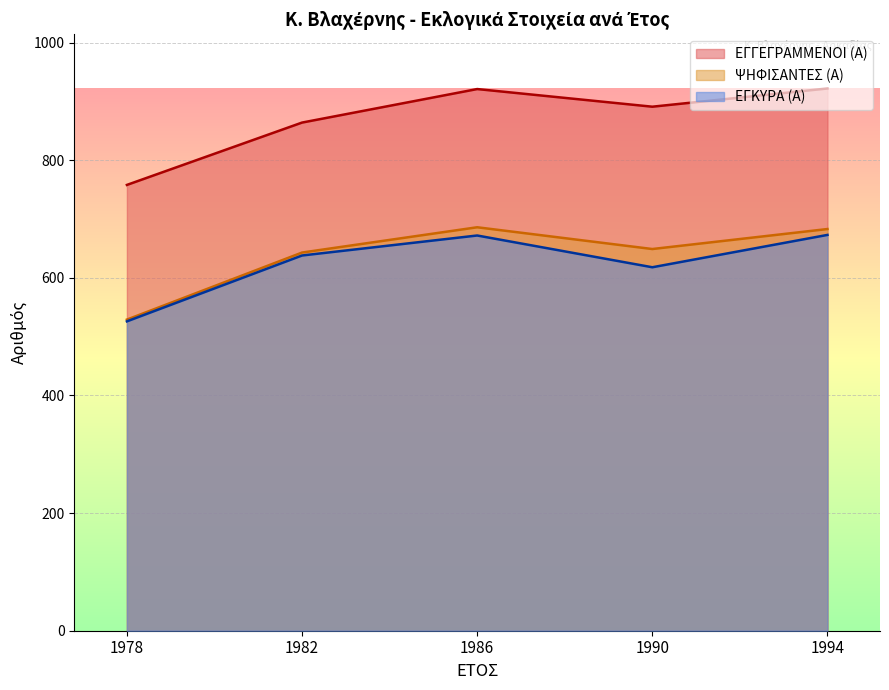

Reading left to right, transcribe all the data shown in this chart.

ΕΓΓΕΓΡΑΜΜΕΝΟΙ (Α): 758	864	921	891	922
ΨΗΦΙΣΑΝΤΕΣ (Α): 529	643	686	649	683
ΕΓΚΥΡΑ (Α): 526	638	672	618	673